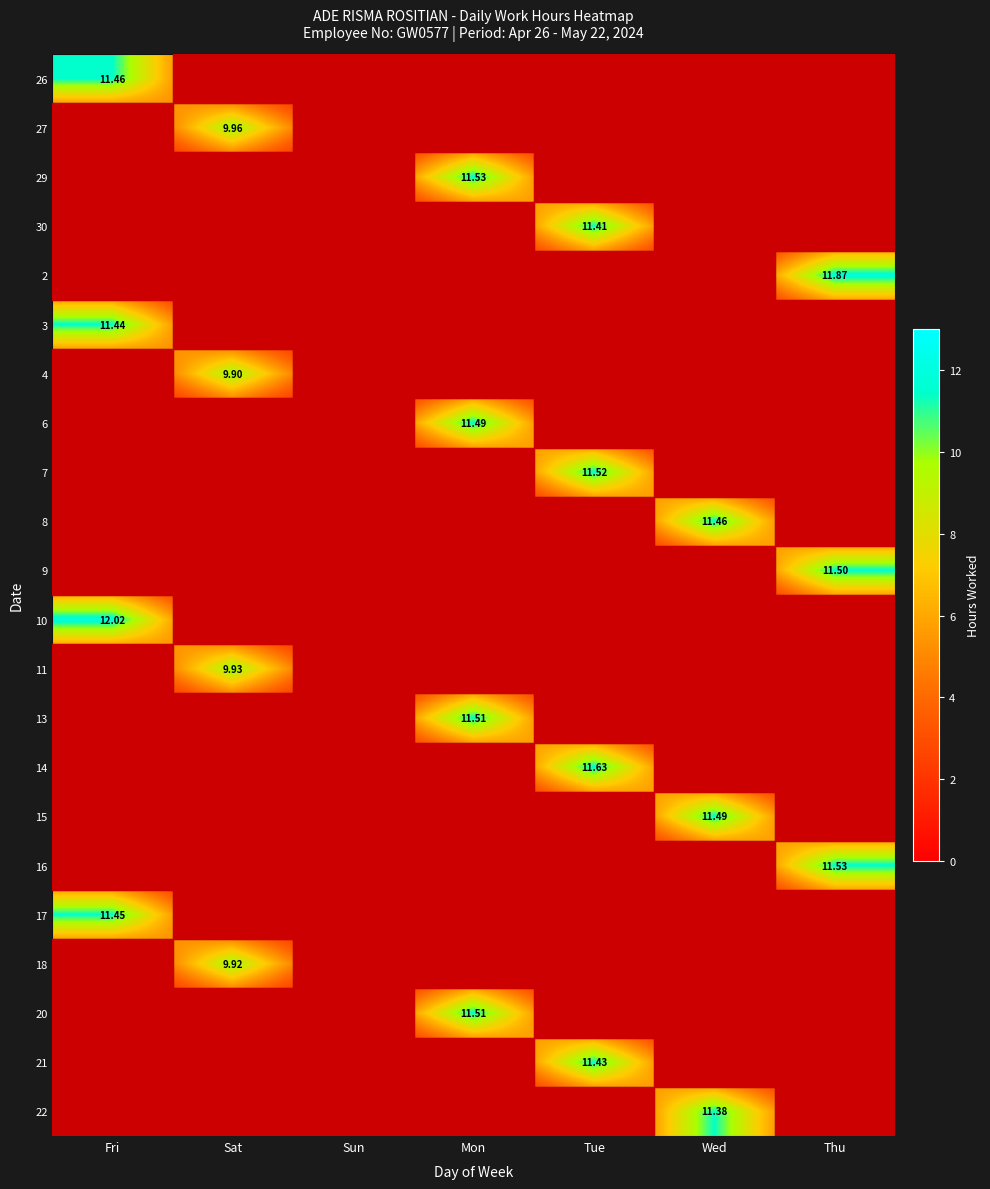

The 27 series shows 5.2 at Fri. True or false?

False